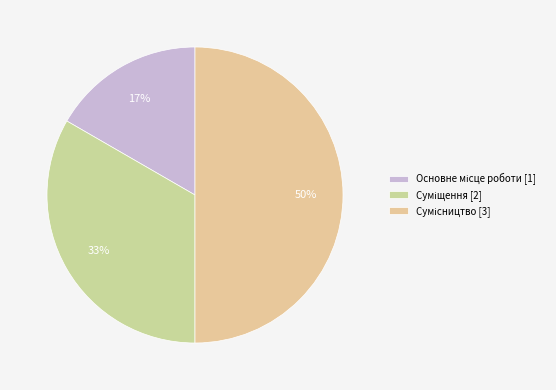

Count the number of slices in the pie.

3